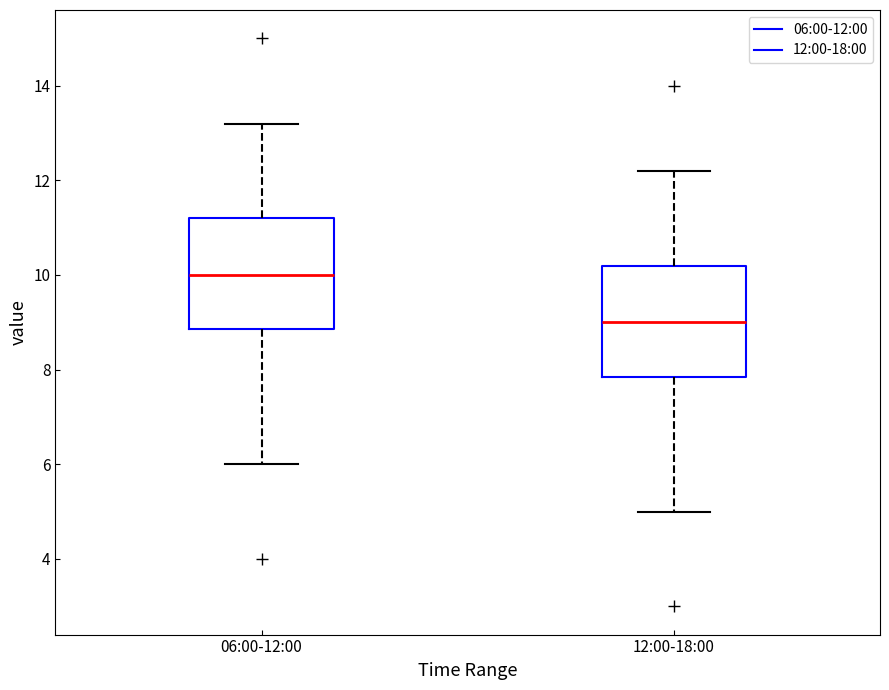

Where is the upper edge of the box for 12:00-18:00 on the y-axis? The values are not printed on the chart, so give them approximately, as read against the axis.

10.2